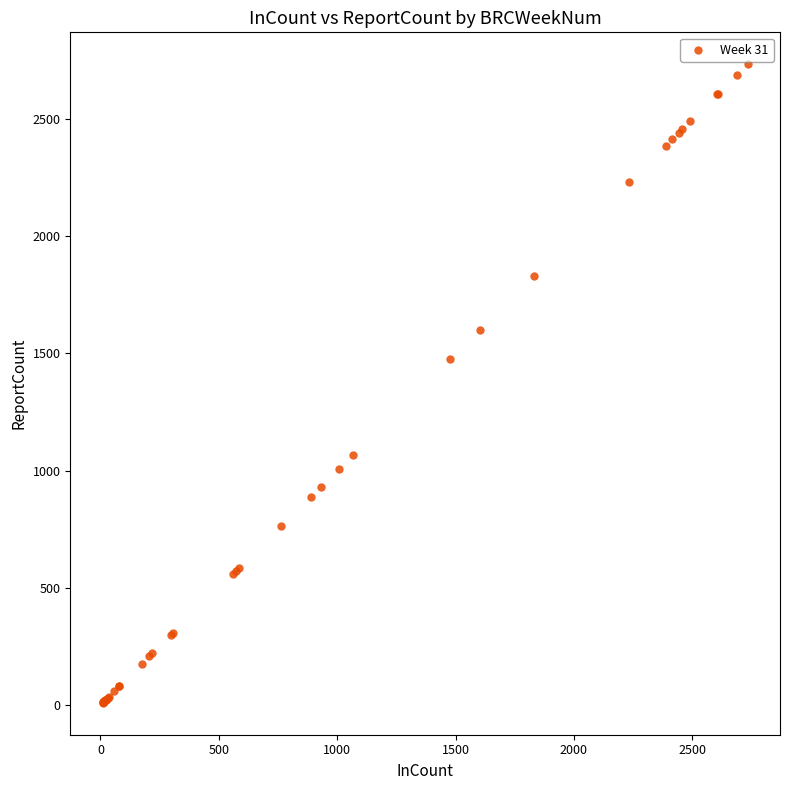

What Y value in the scatter plot is closest to 1371?

1478